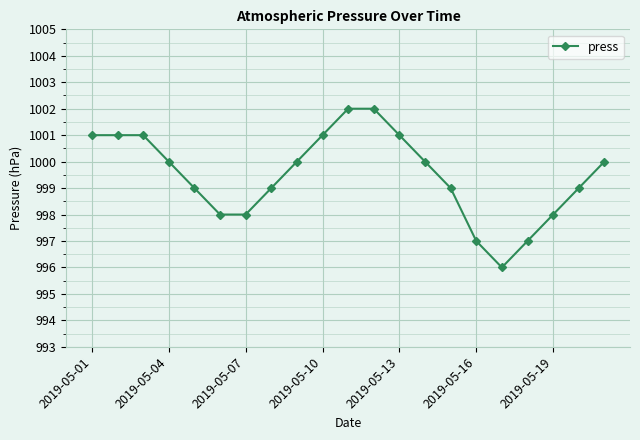

What is the average value?

999